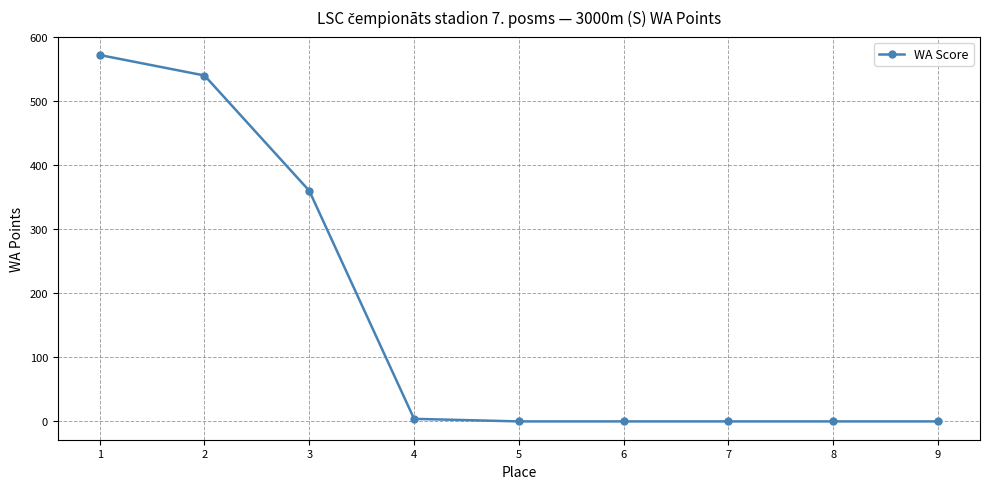

Which label corresponds to the largest value in the chart?

1